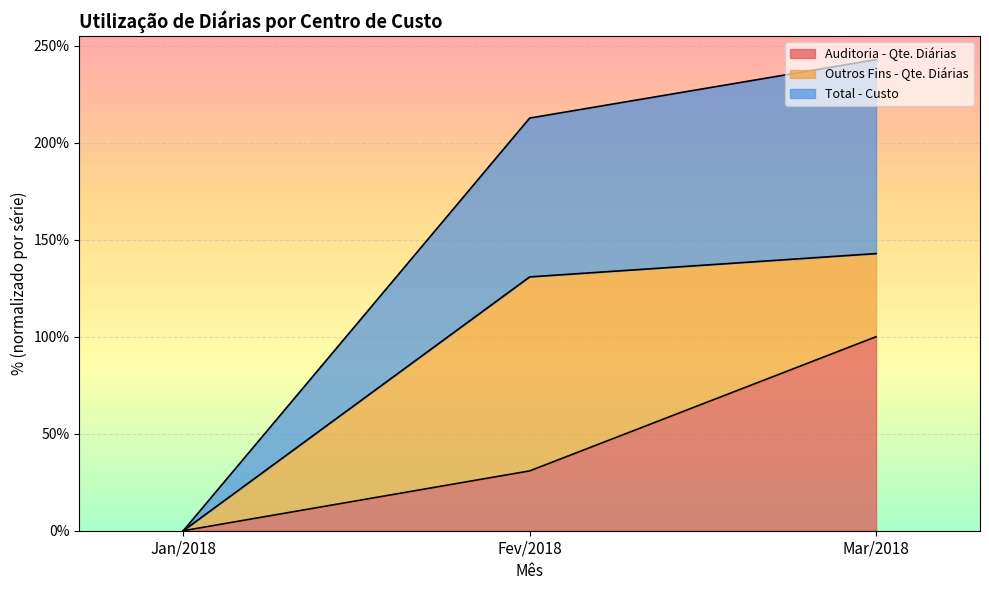

Which has a higher value, Mar/2018 or Fev/2018?

Mar/2018